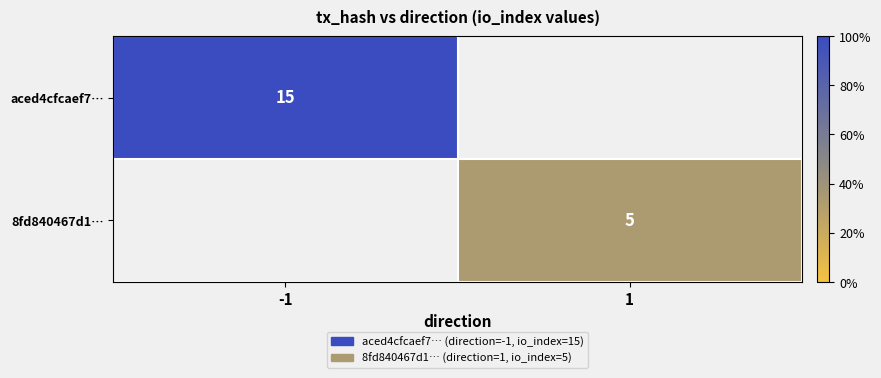

Is it true that 8fd840467d1… equals 5 at 1?

True